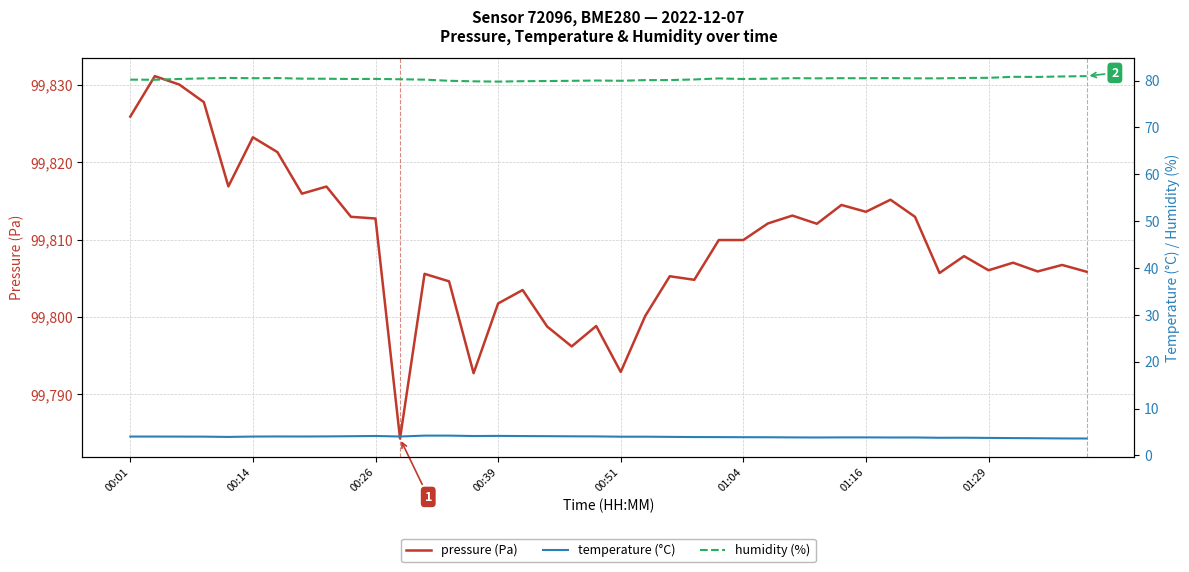

Where does the pressure (Pa) series first go above 99809?

00:01